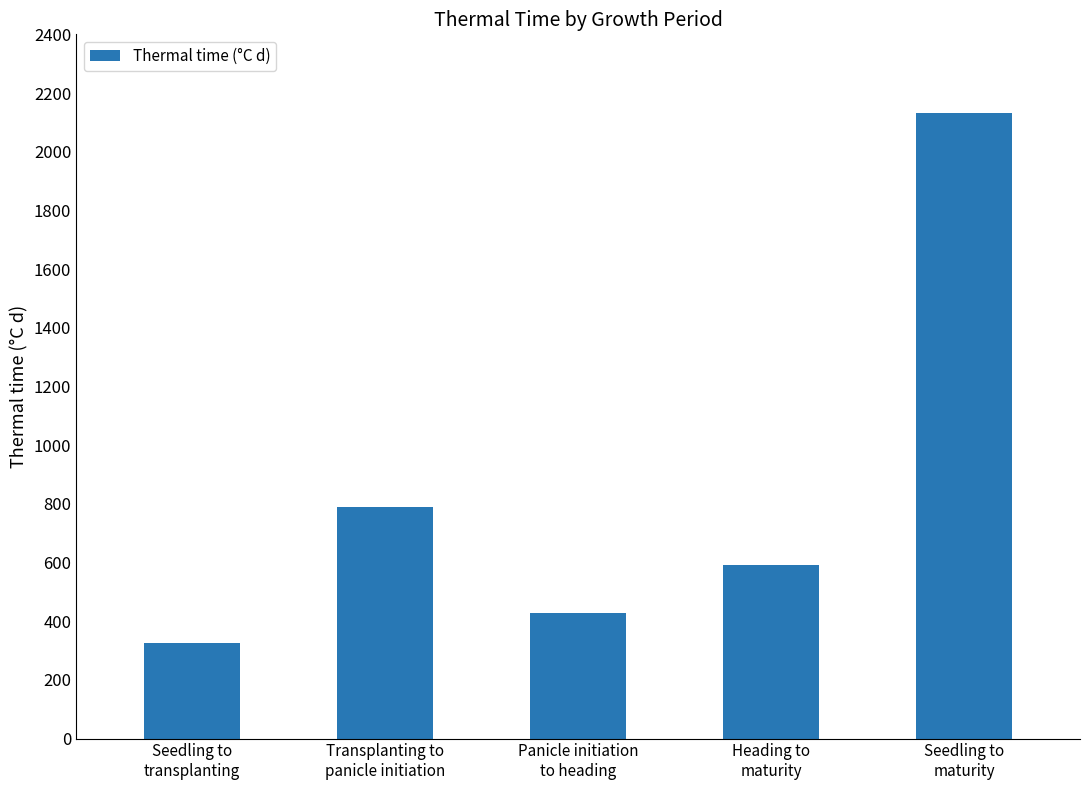

What is the change in value from Seedling to
transplanting to Heading to
maturity?

+262.8